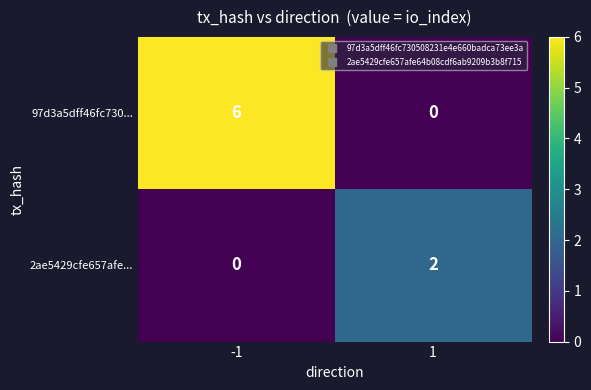

What is the average value of the 97d3a5dff46fc730... series?

3